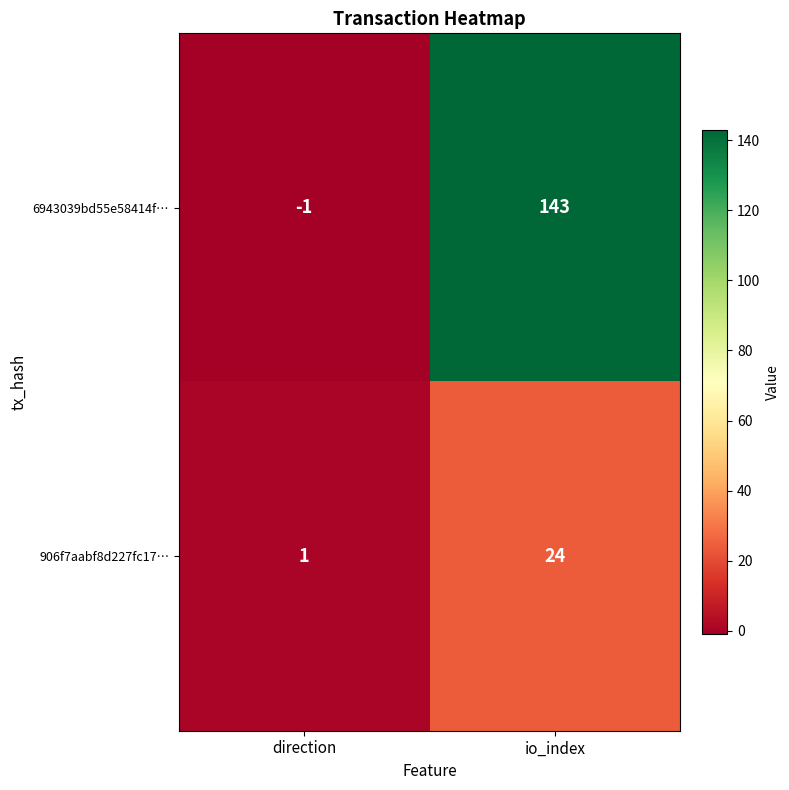

Where is 6943039bd55e58414f… nearest to the value 71?

direction